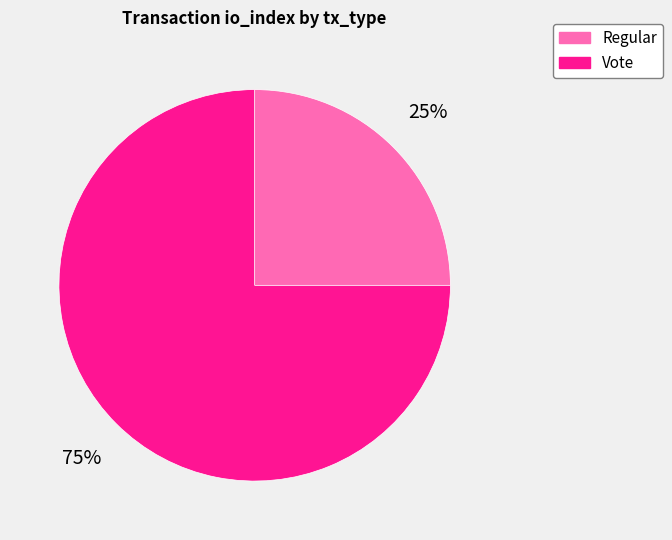

Is the sum of Vote and Regular greater than half?

Yes